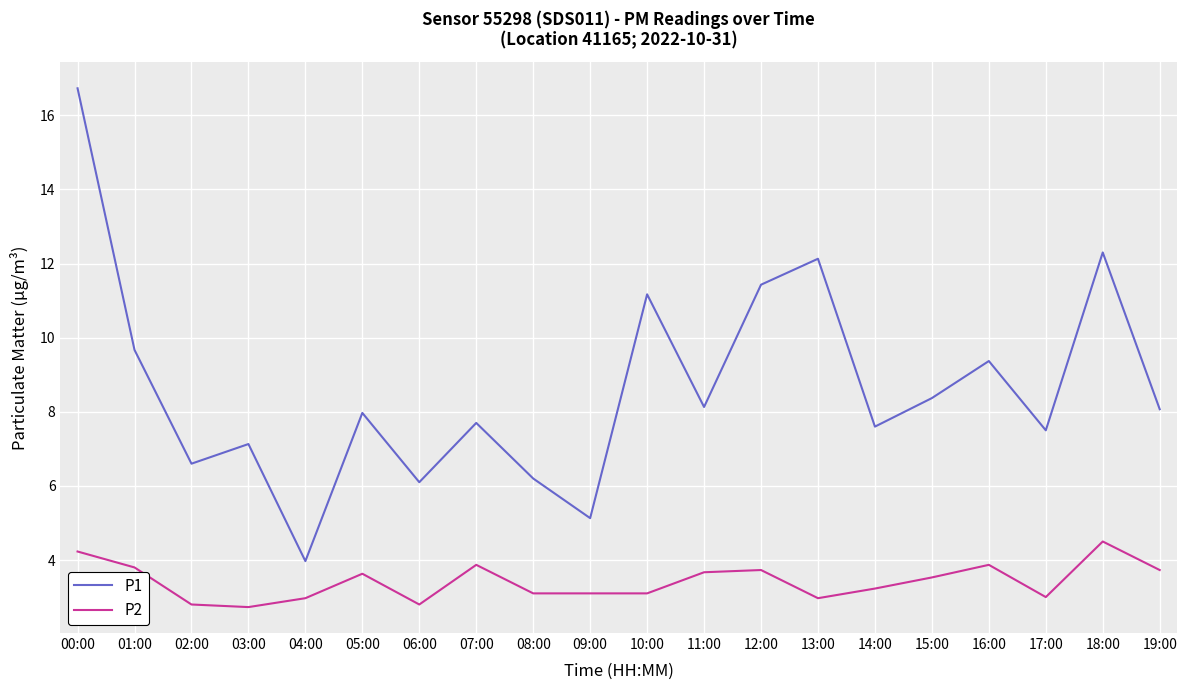

At which category is the sum across all series the highest?

00:00